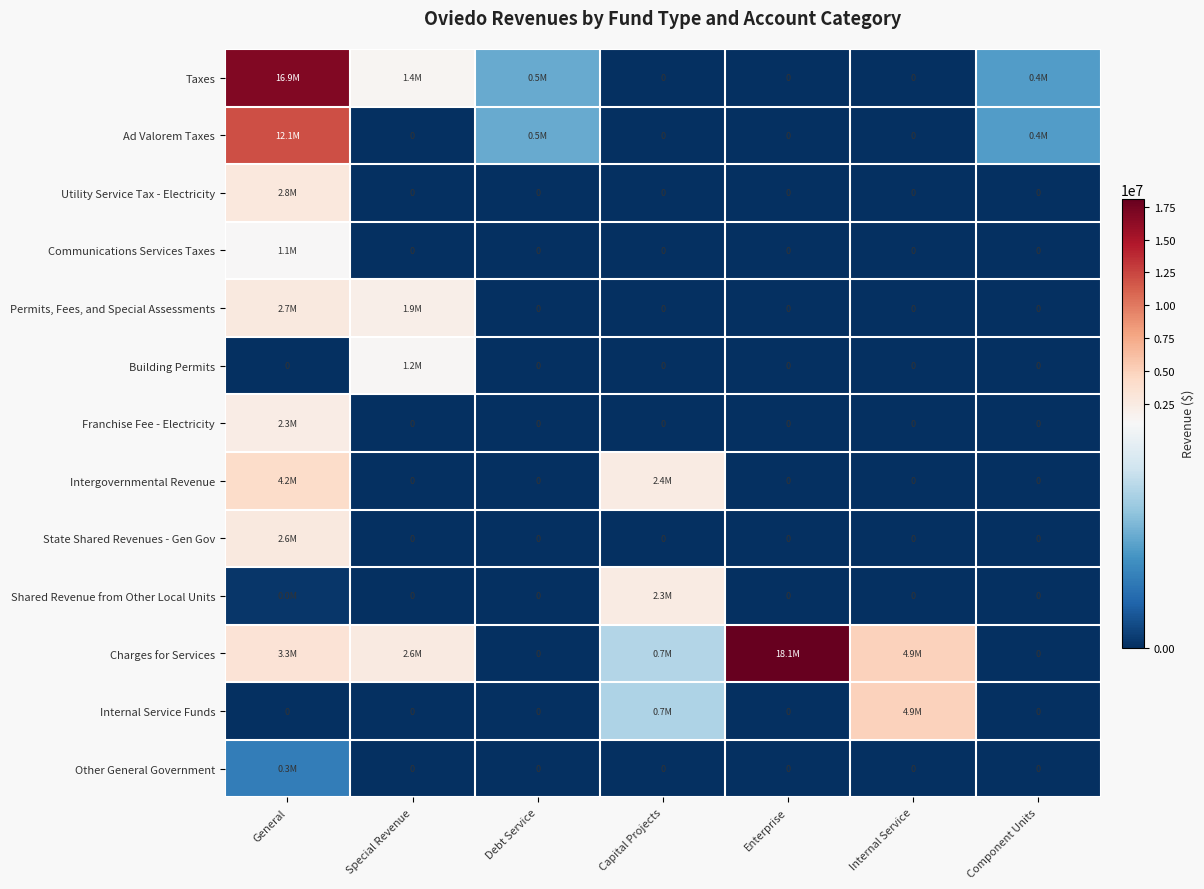

What is the difference between the maximum and second lowest values in the Utility Service Tax - Electricity series?

2843915